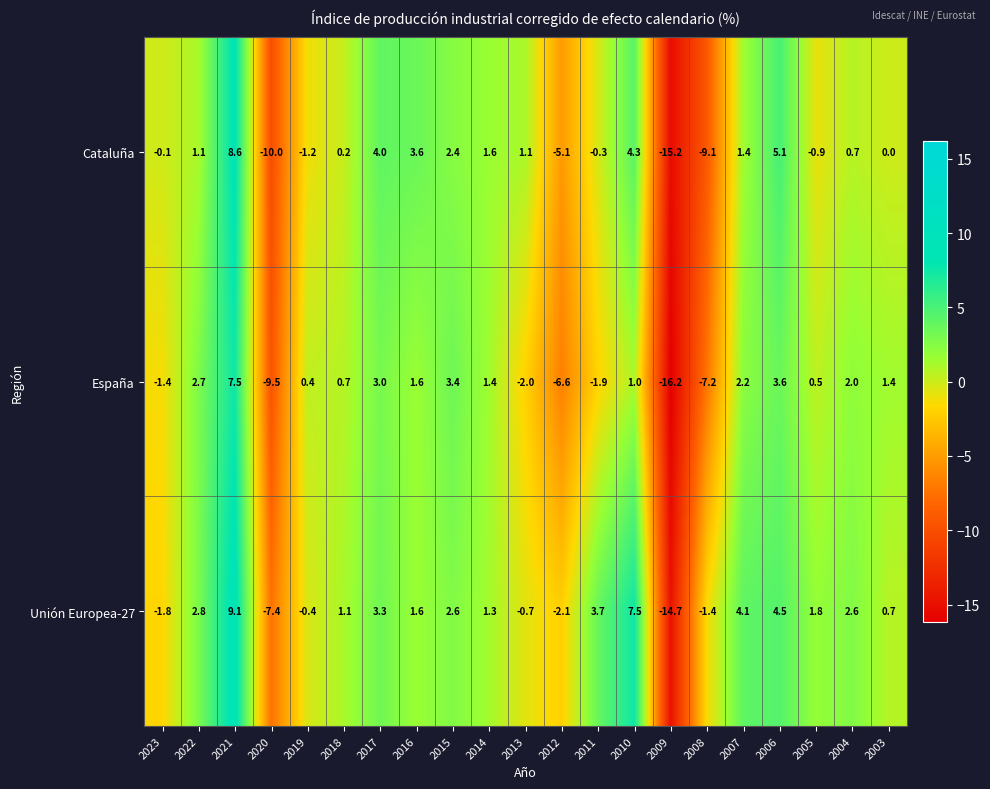

Where does the Unión Europea-27 series first go above 1?

2022